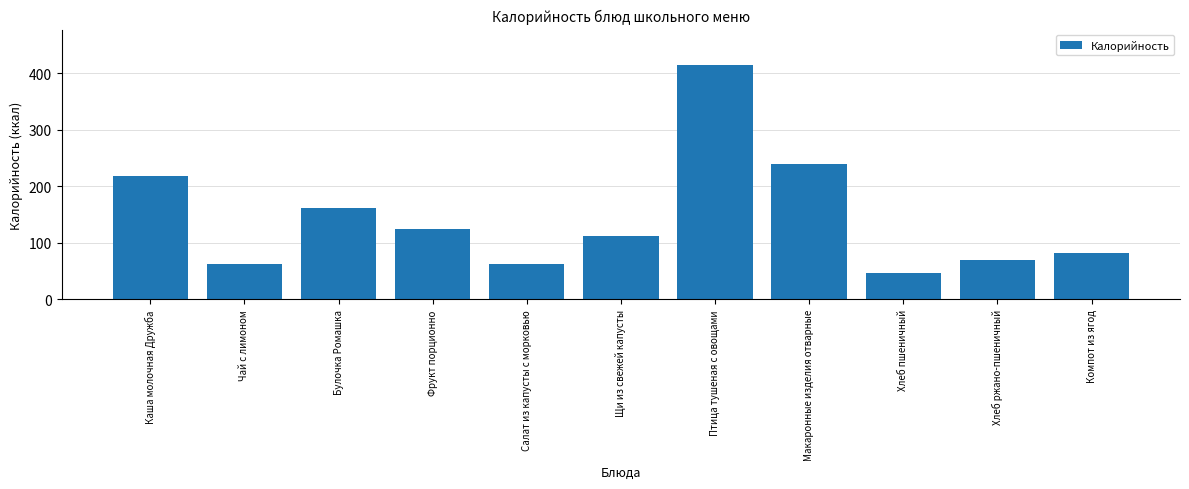

True or false: the data shows 95.5 at Салат из капусты с морковью.

False